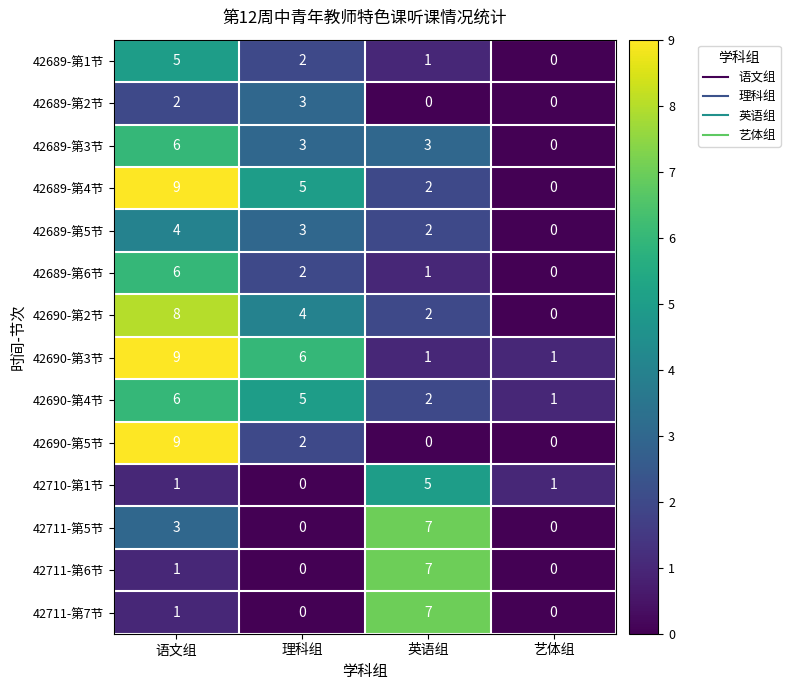

At how many categories does at least one series exceed 3?

3